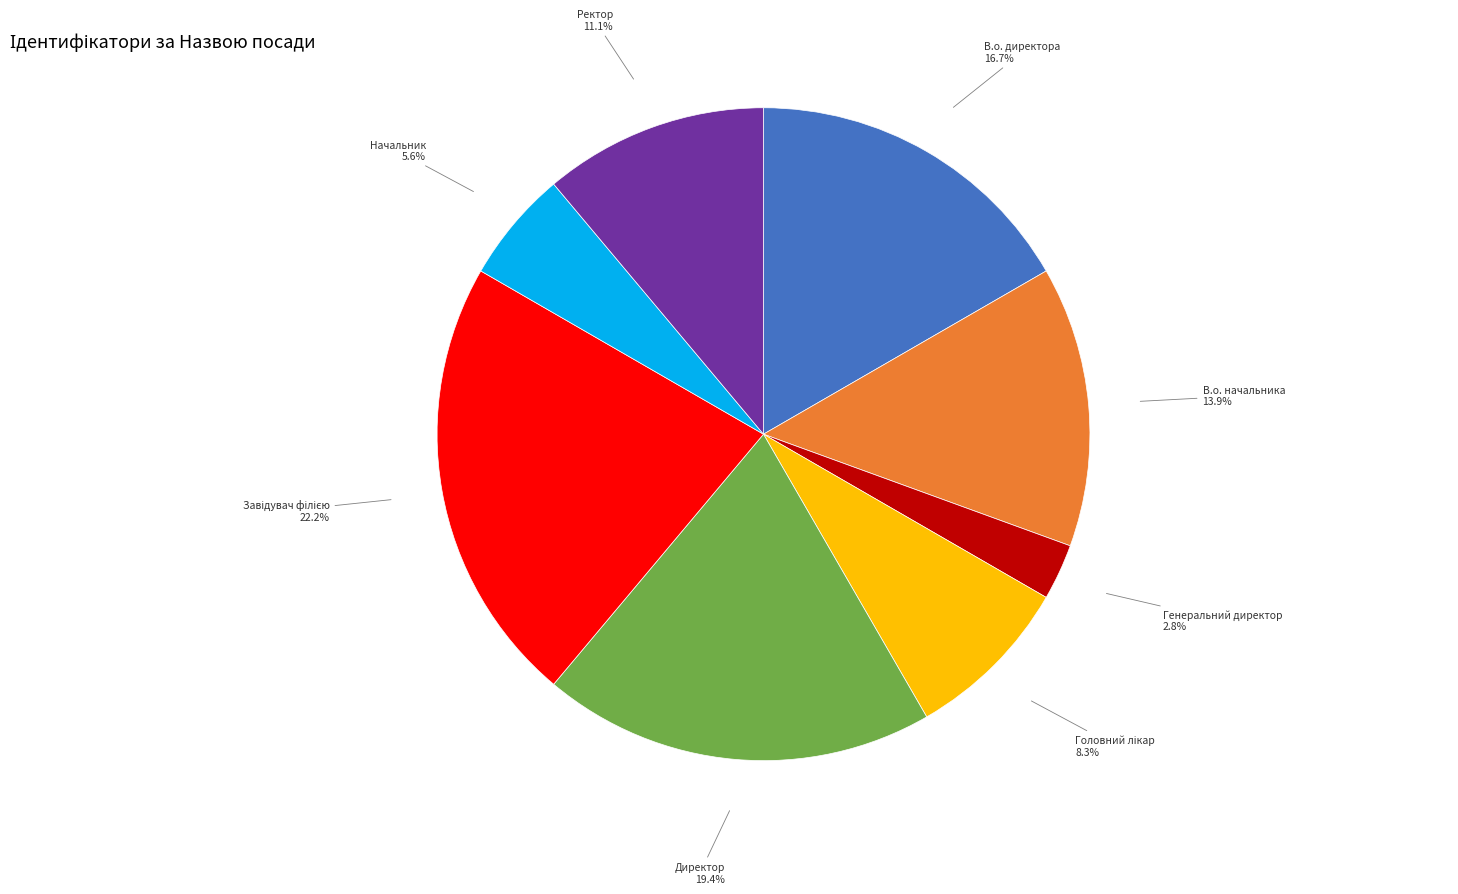

Which has a higher value, В.о. директора or Генеральний директор?

В.о. директора